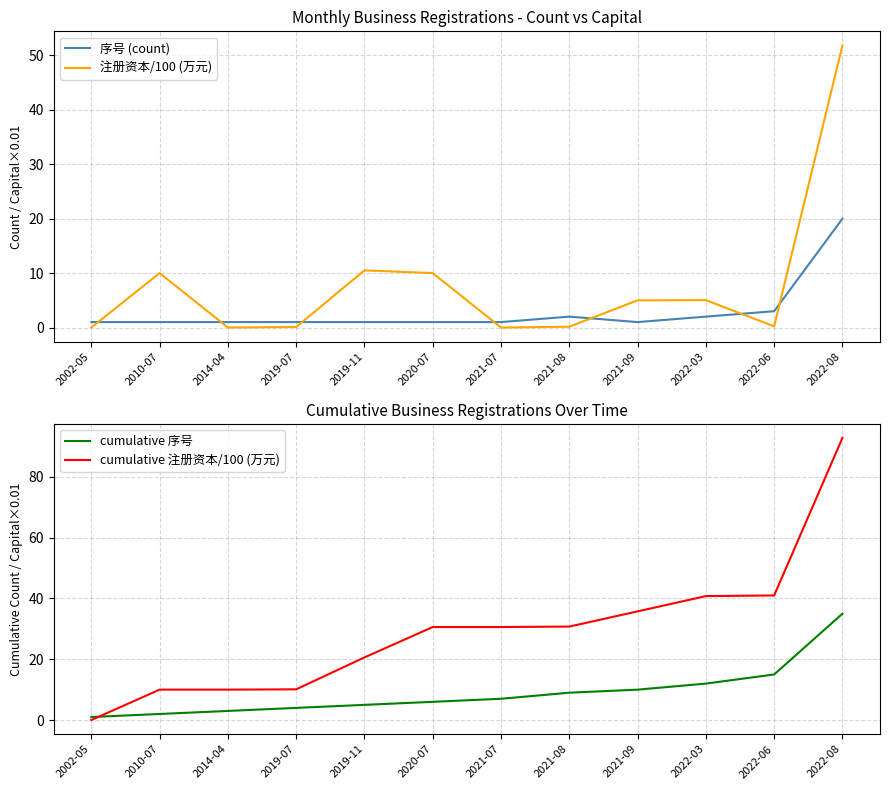

Where is 序号 (count) nearest to the value 10?

2022-06